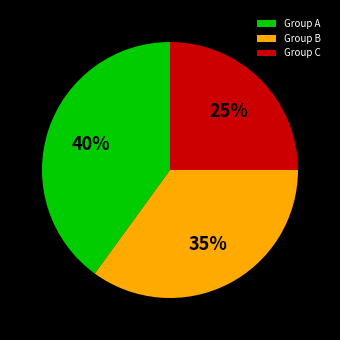

Between Group B and Group A, which is larger?

Group A